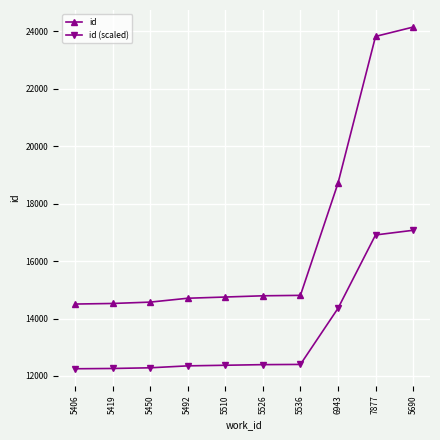

True or false: id and id (scaled) cross at least once.

False